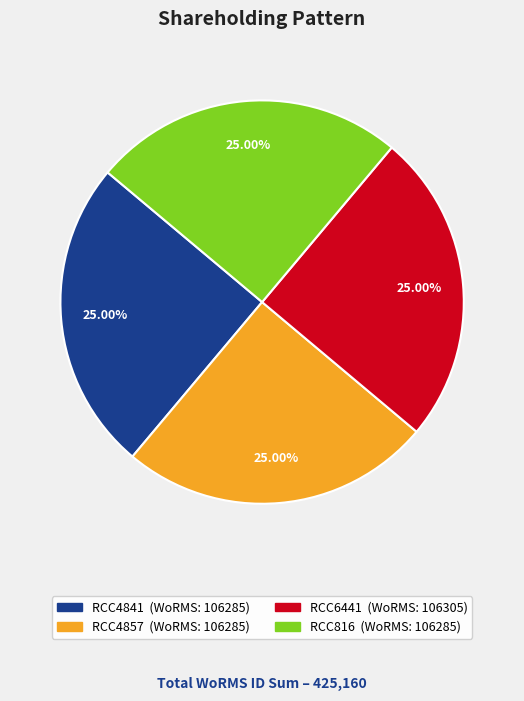

Does RCC6441 represent more than half of the total?

No